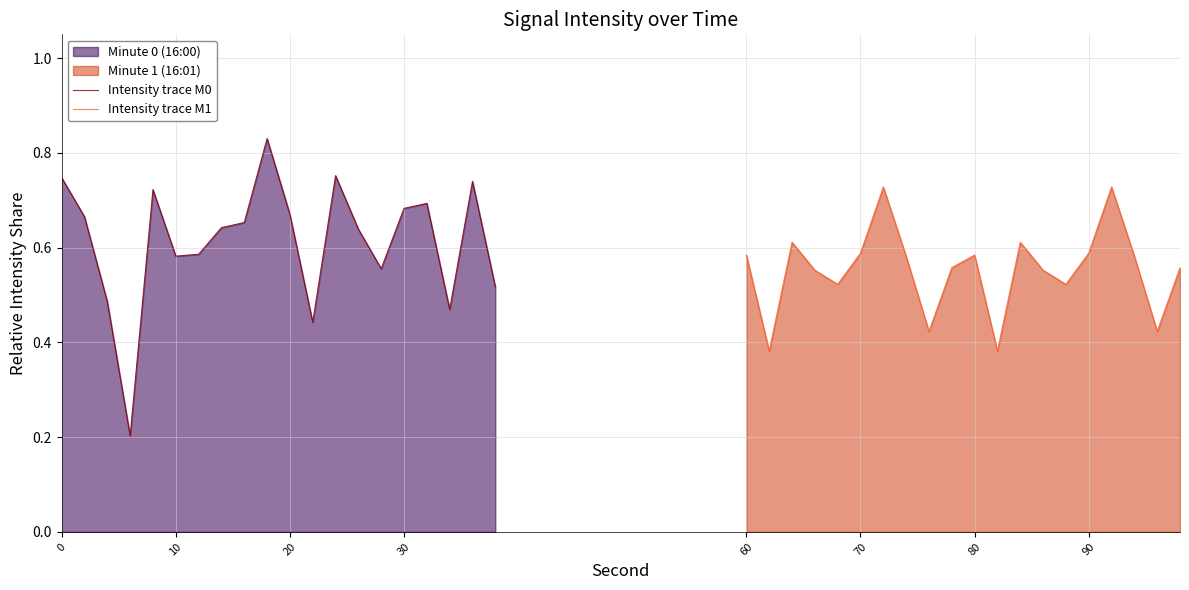

What is the minimum value shown in the chart?

0.2